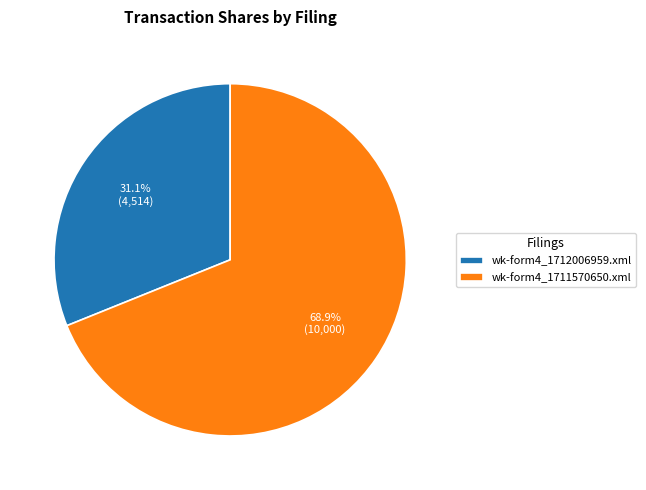

What is the majority slice?

wk-form4_1711570650.xml